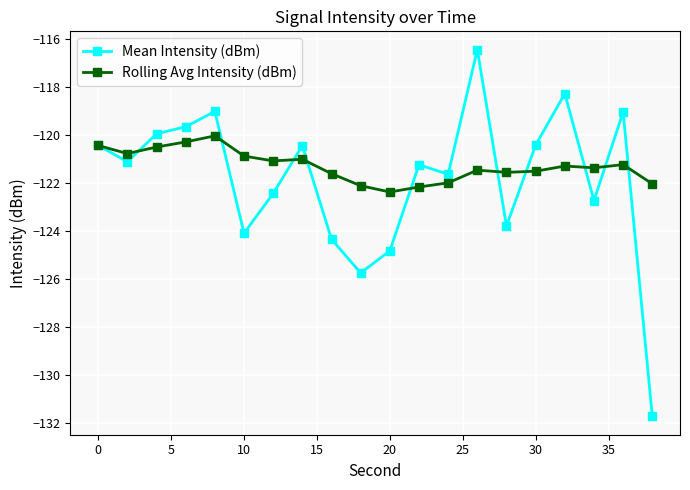

True or false: Mean Intensity (dBm) has more than 0 interior local peaks.

True